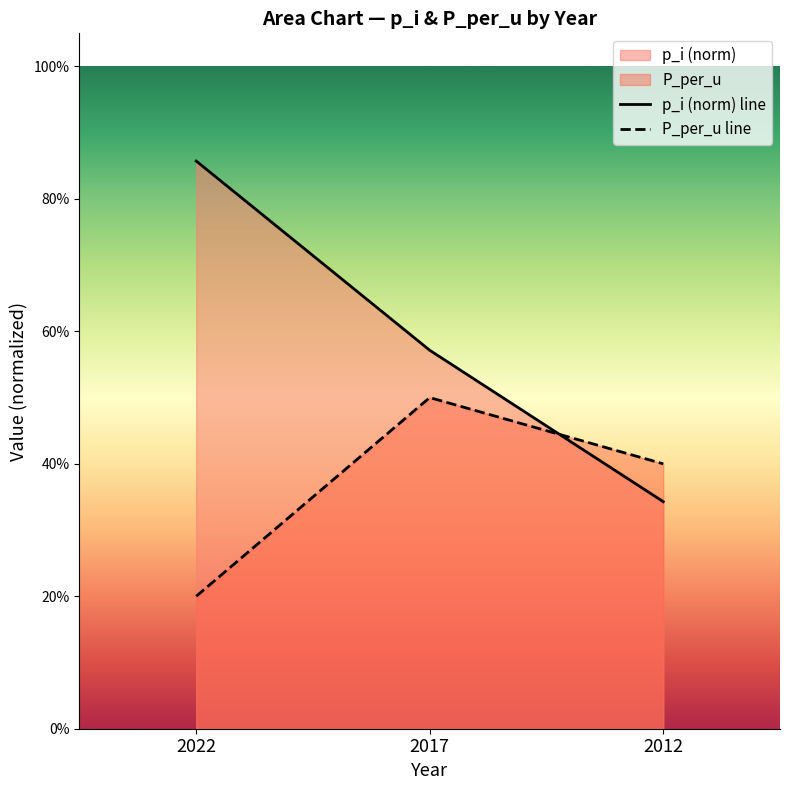

Count the p_i (norm) line values in the range 0 to 1.

3